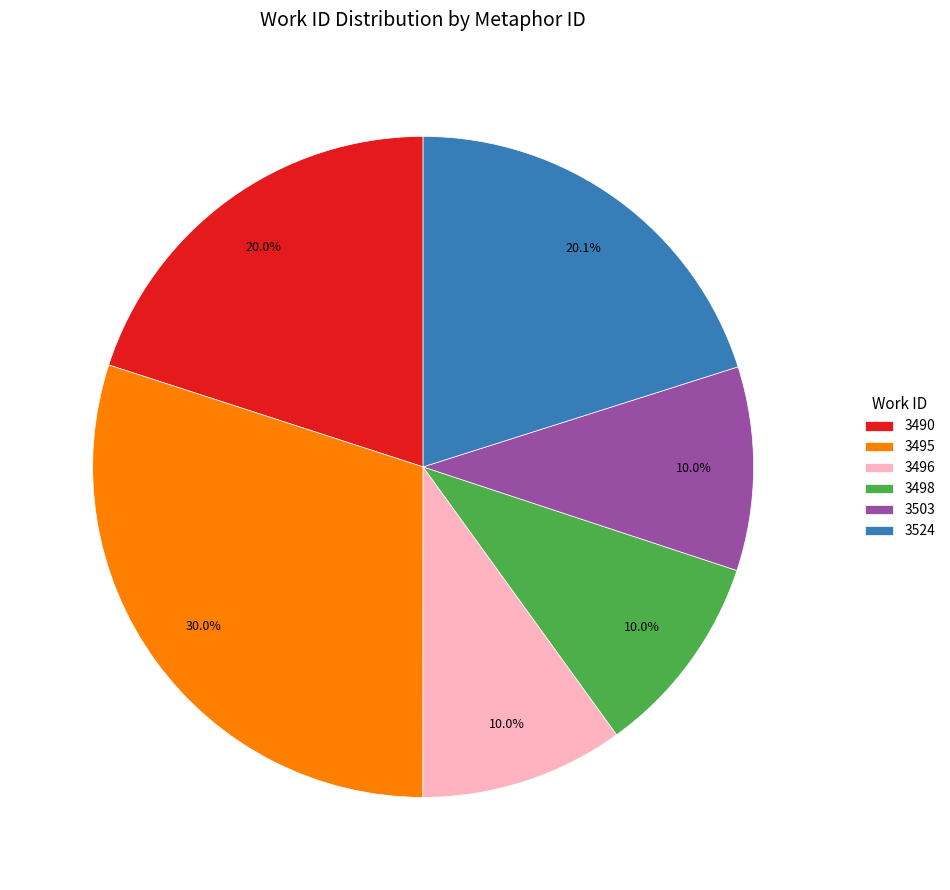

How many segments does this pie chart have?

6